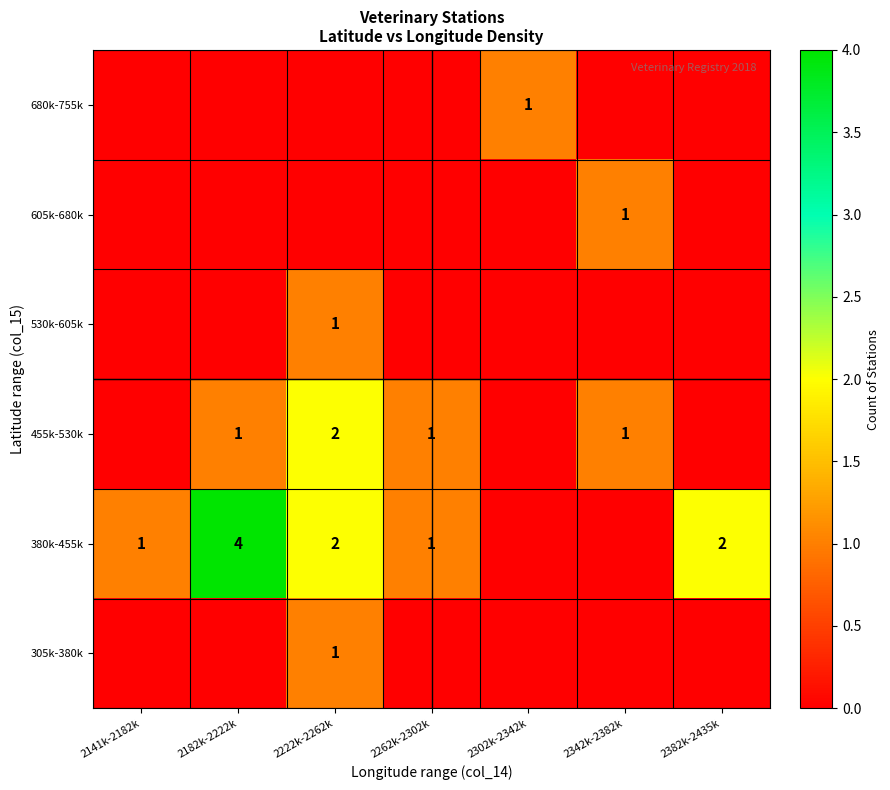

True or false: 680k-755k has a value of 0 at 2302k-2342k.

False